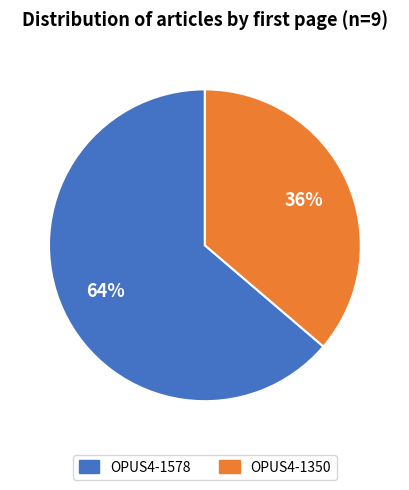

Is there a majority slice in this chart?

Yes